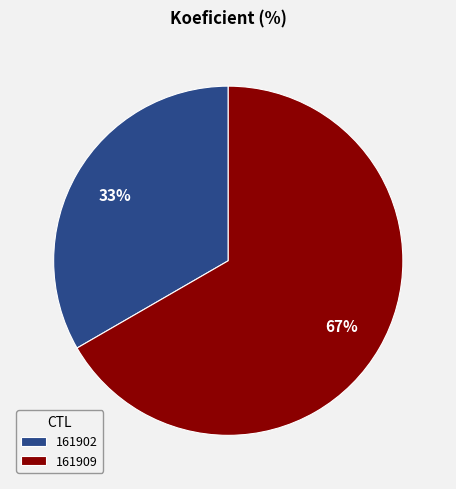

Which category has the biggest portion of the pie?

161909